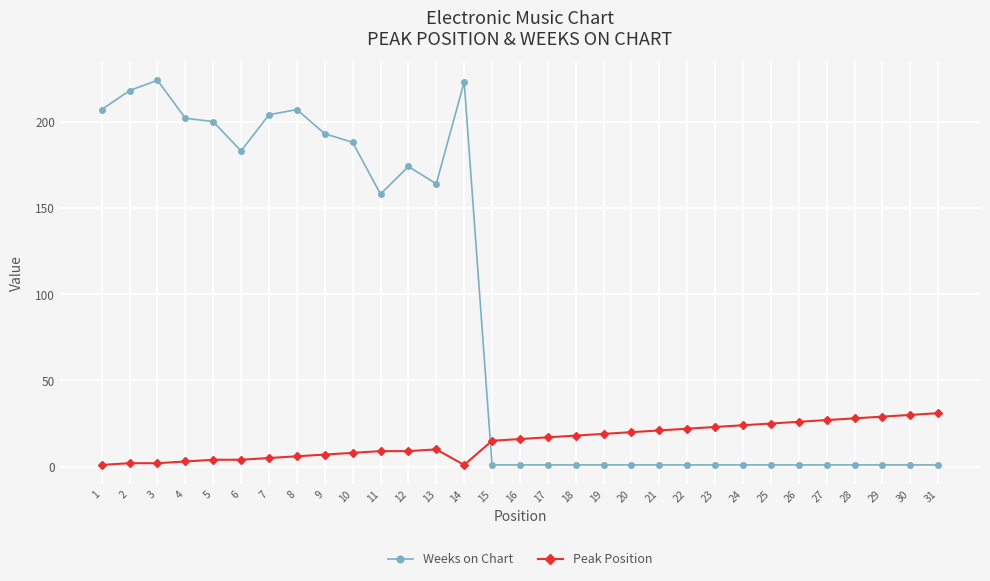

The Weeks on Chart series shows 207 at 8. True or false?

True